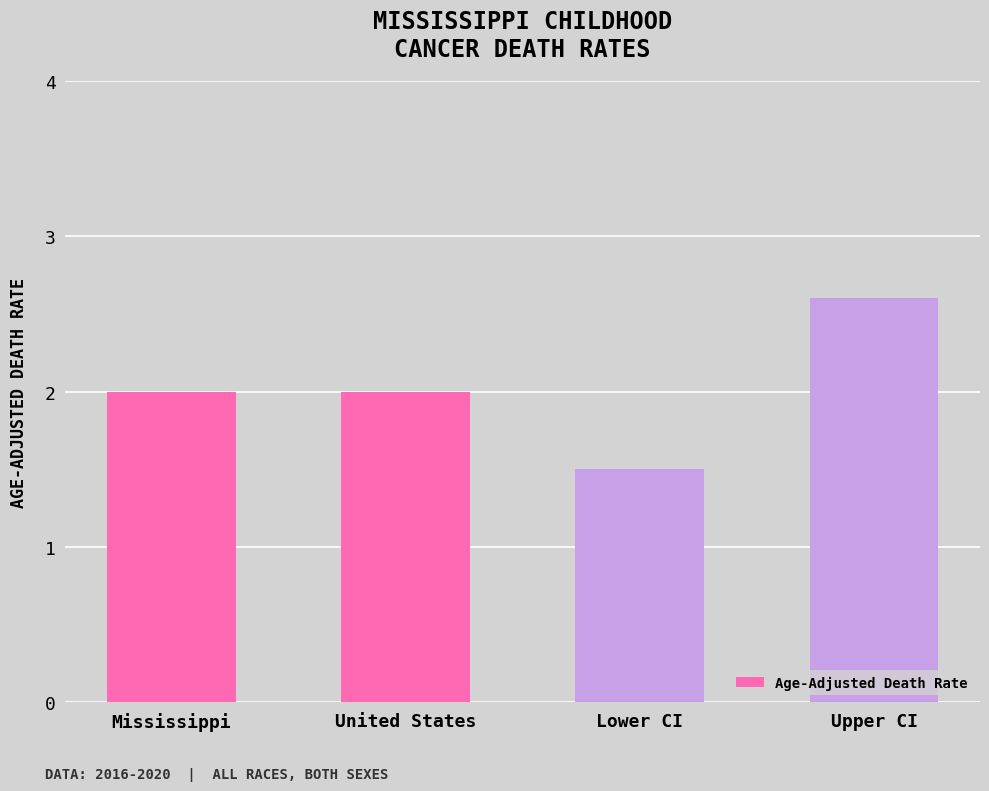

How many bars are there in total?

4